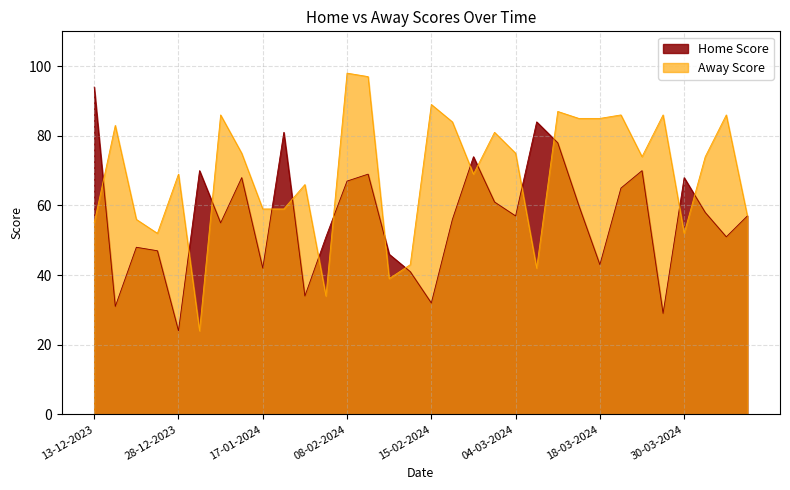

Reading left to right, extract all data points from this chart.

55	83	56	52	69	24	86	75	59	59	66	34	98	97	39	43	89	84	69	81	75	42	87	85	85	86	74	86	52	74	86	57